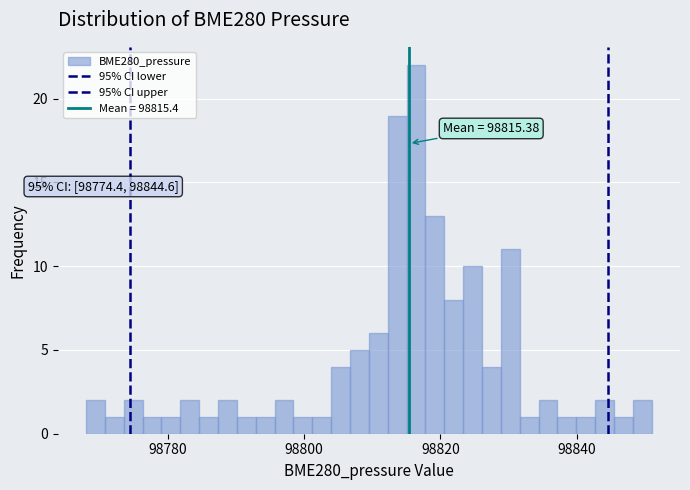

Around what value on the x-axis is the tallest bar? Give the approximate position of its centre, as read against the axis.

98816